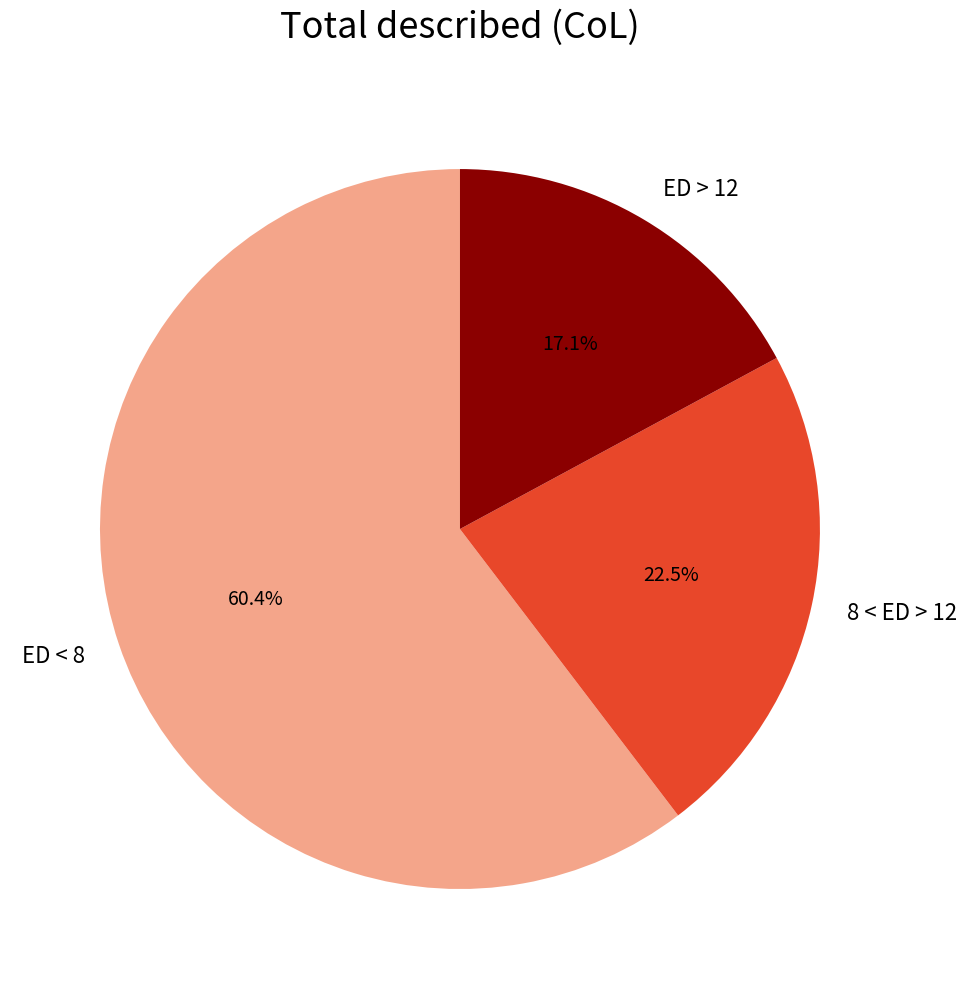

Is there a majority slice in this chart?

Yes